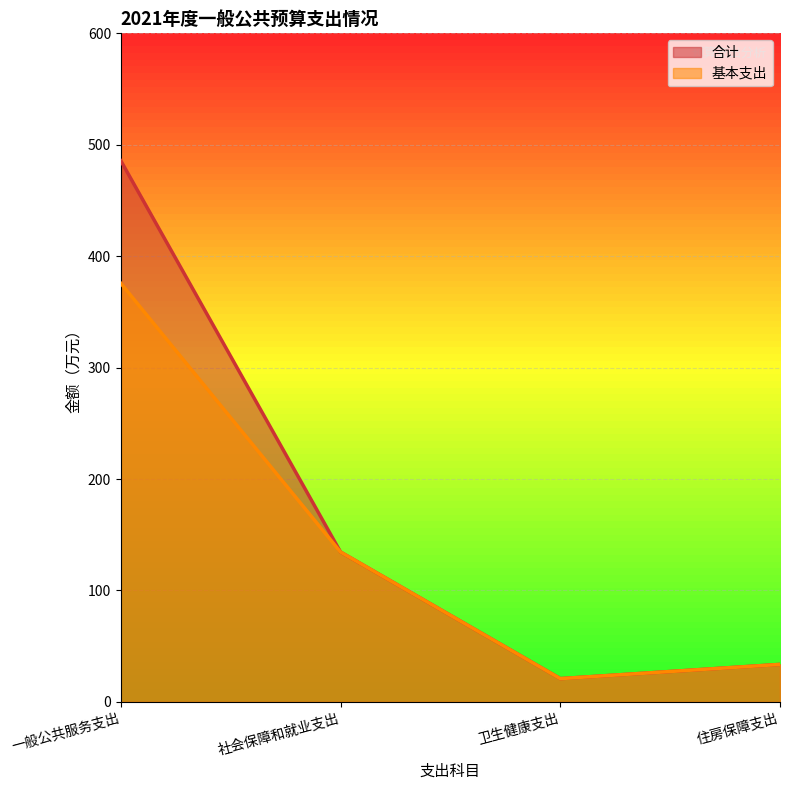

Which has a higher value, 卫生健康支出 or 一般公共服务支出?

一般公共服务支出